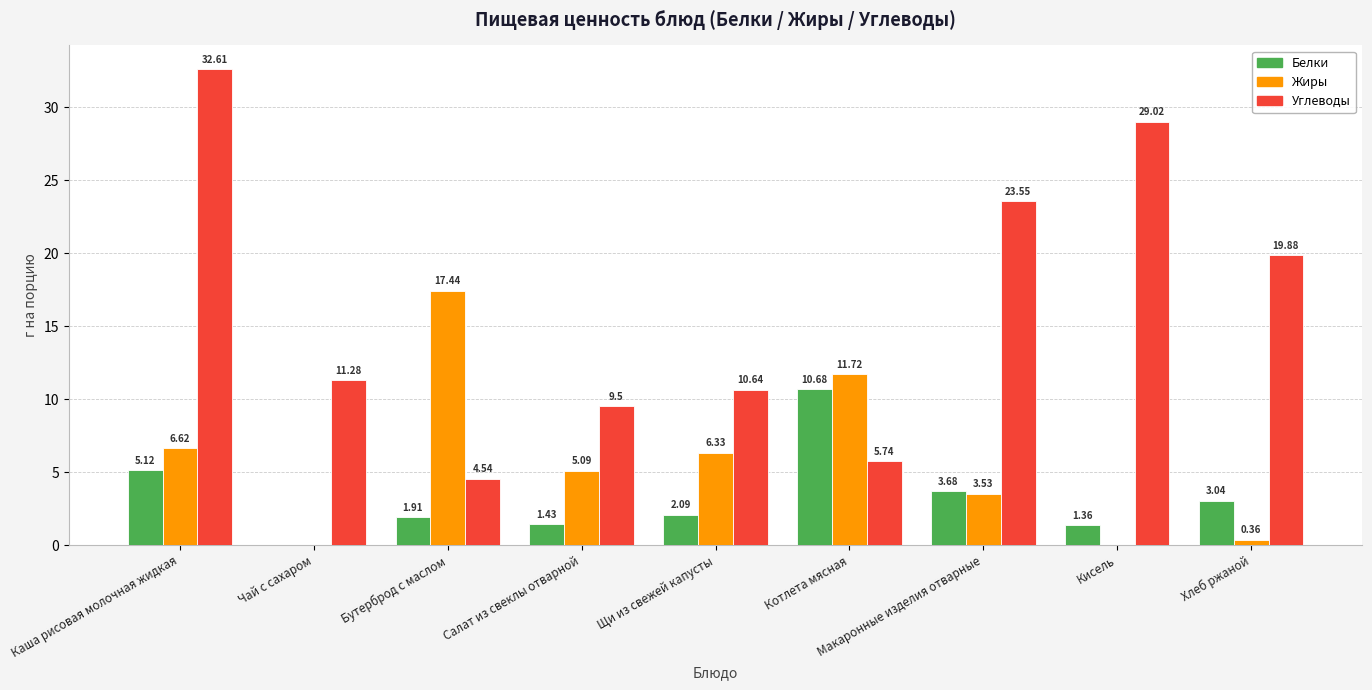

Is the value of Жиры at Котлета мясная greater than the value of Углеводы at Макаронные изделия отварные?

No